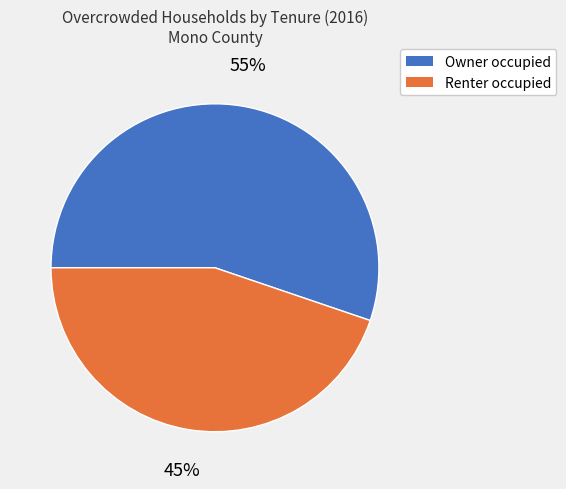

Is the sum of Renter occupied and Owner occupied greater than half?

Yes